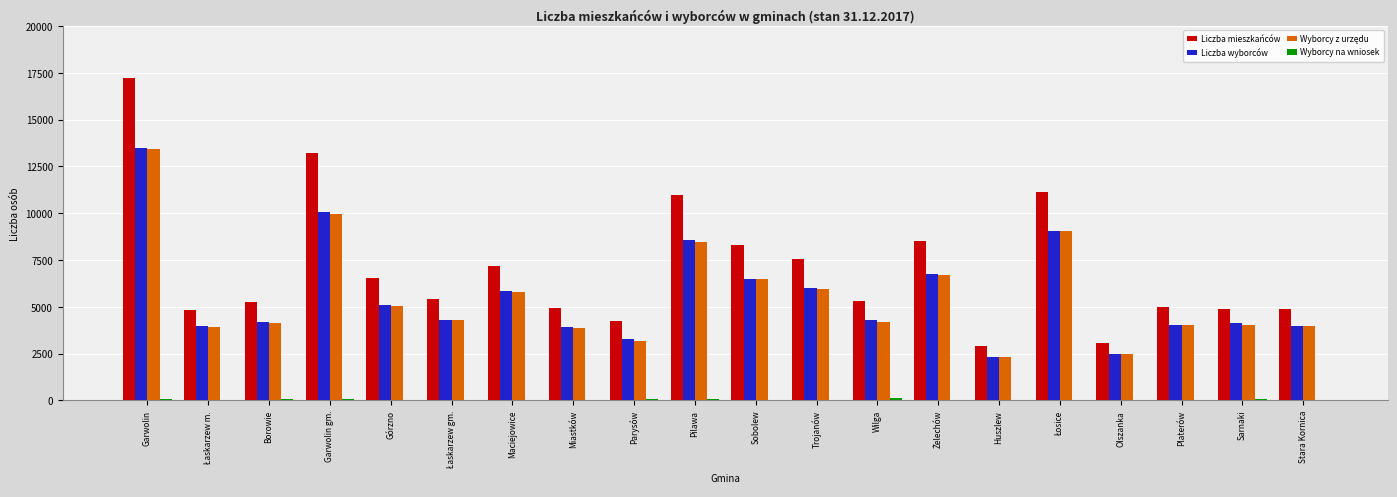

At which label does Liczba wyborców reach its peak?

Garwolin